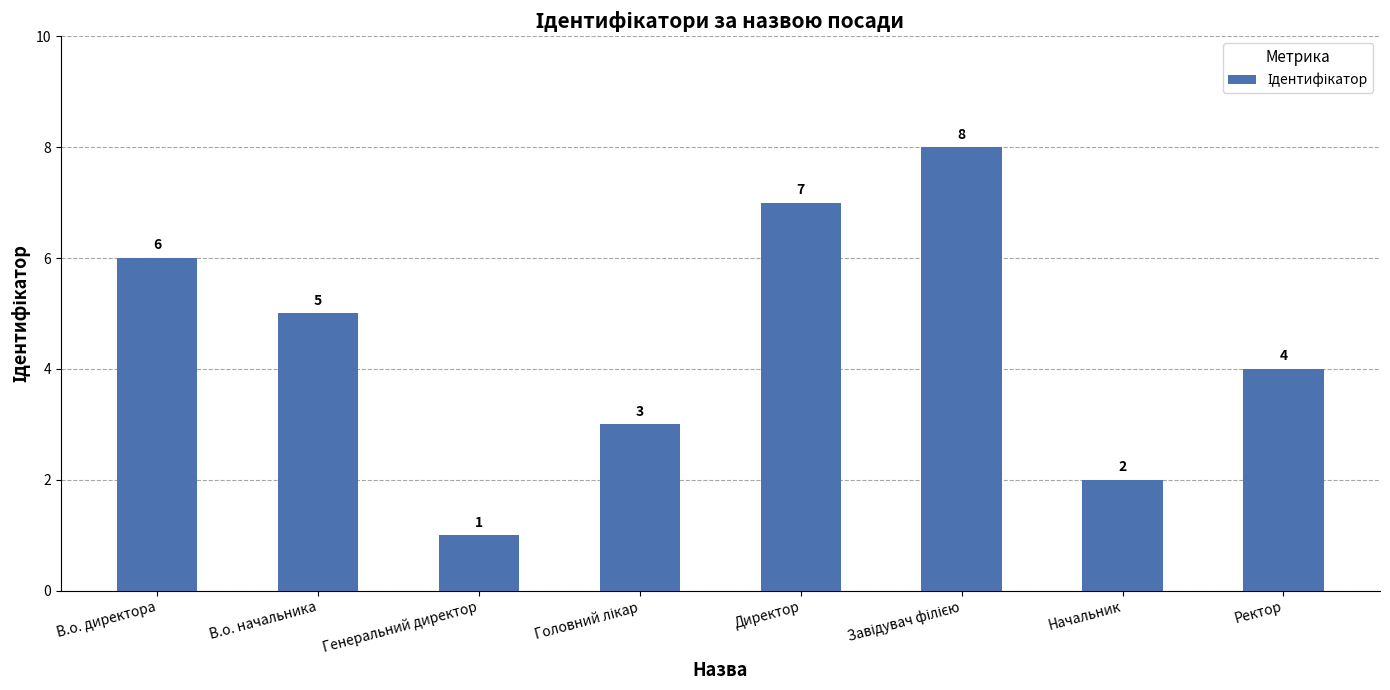

Reading left to right, transcribe all the data shown in this chart.

6	5	1	3	7	8	2	4